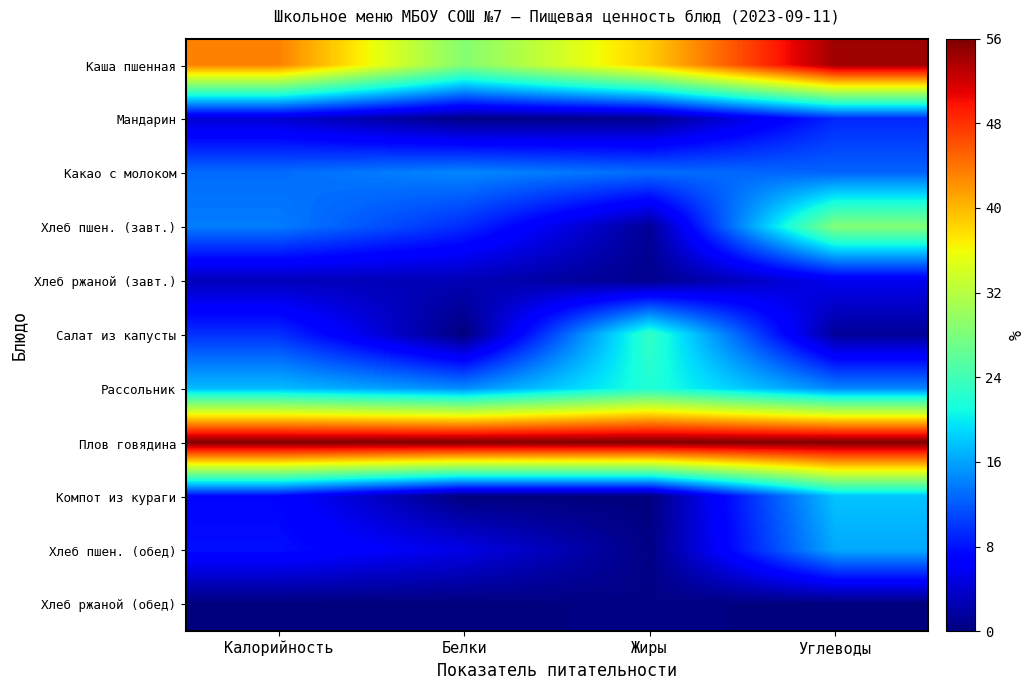

Which series changed the most between Белки and Жиры?

Салат из капусты